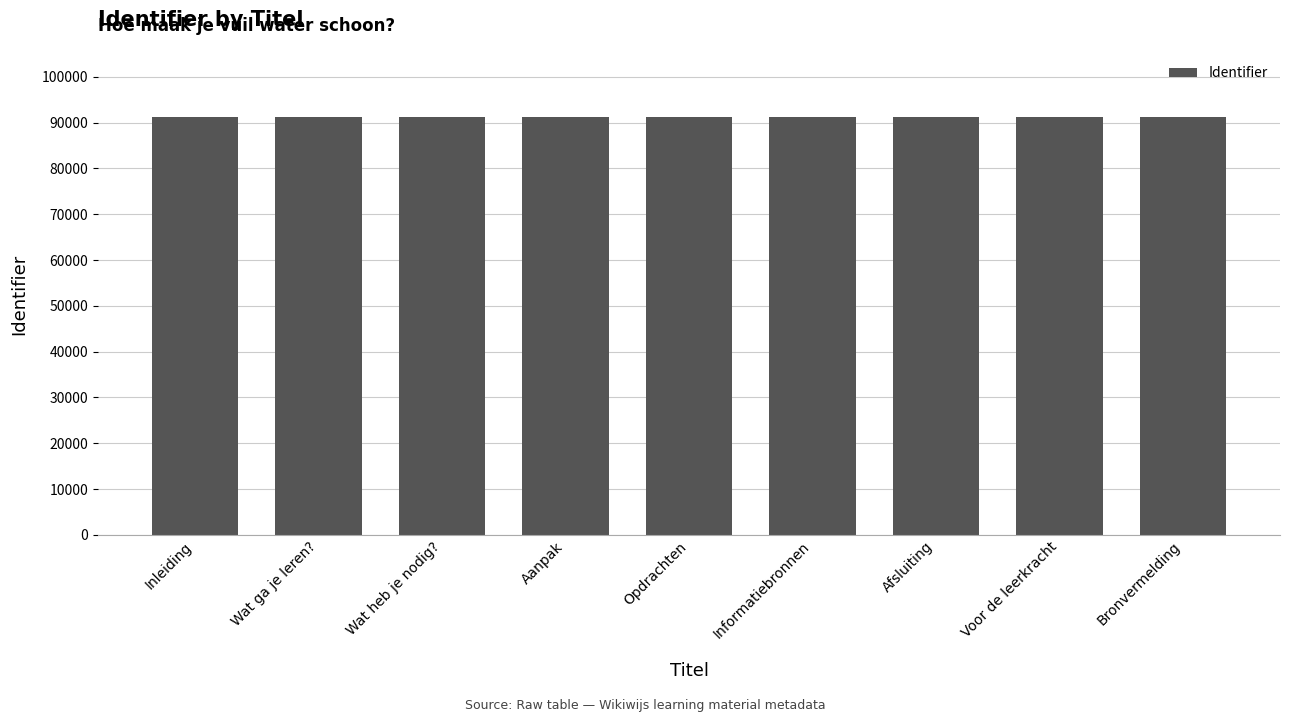

Is it true that the value at Inleiding is 91297?

True